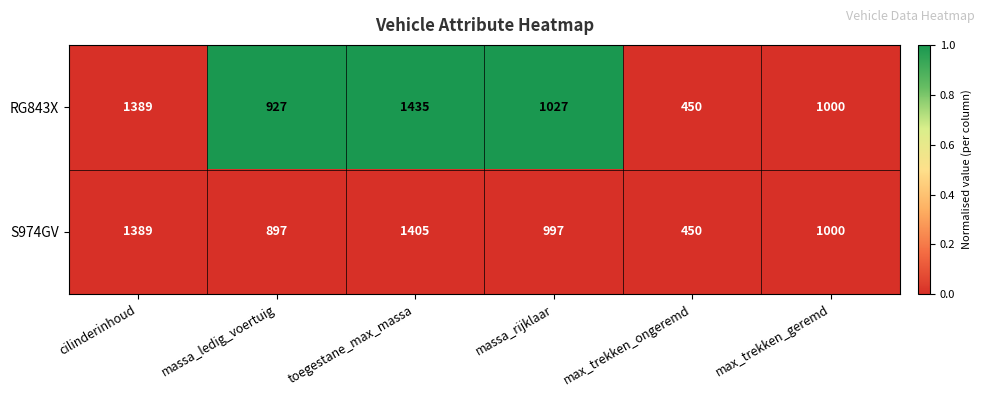

At which label does RG843X first exceed 1027?

cilinderinhoud